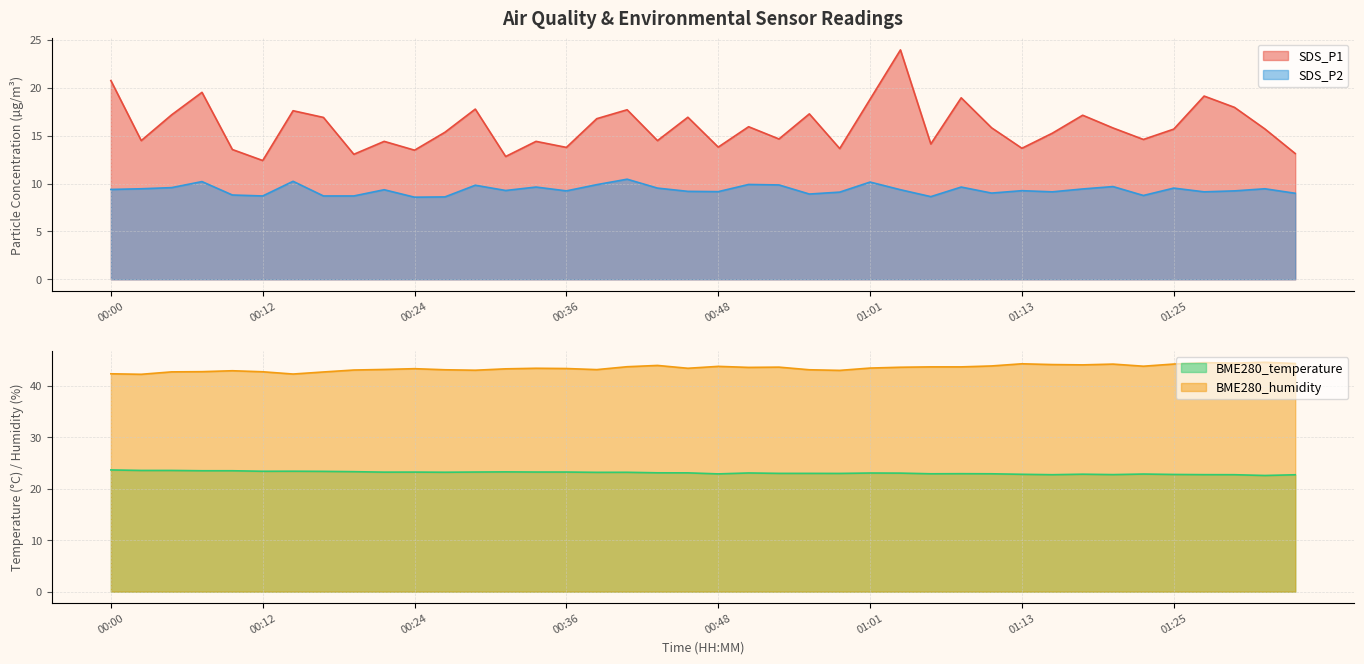

After their last crossing, which series has the higher values: SDS_P1 or BME280_temperature?

BME280_temperature